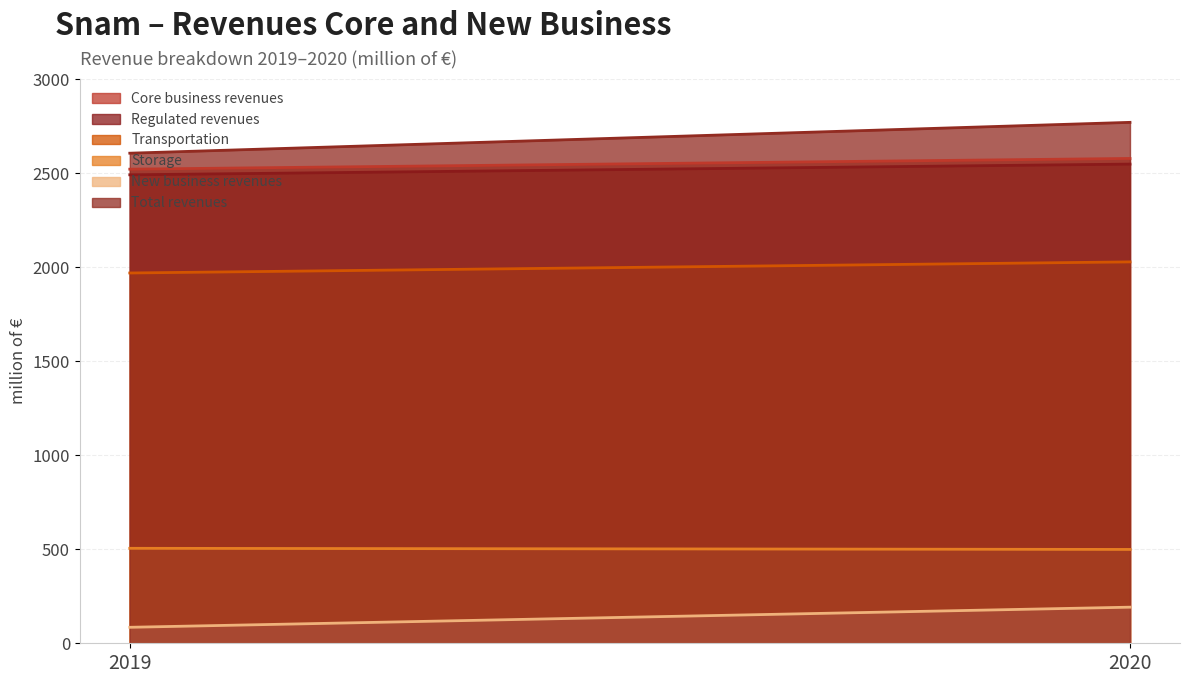

At which category is the sum across all series the highest?

2020